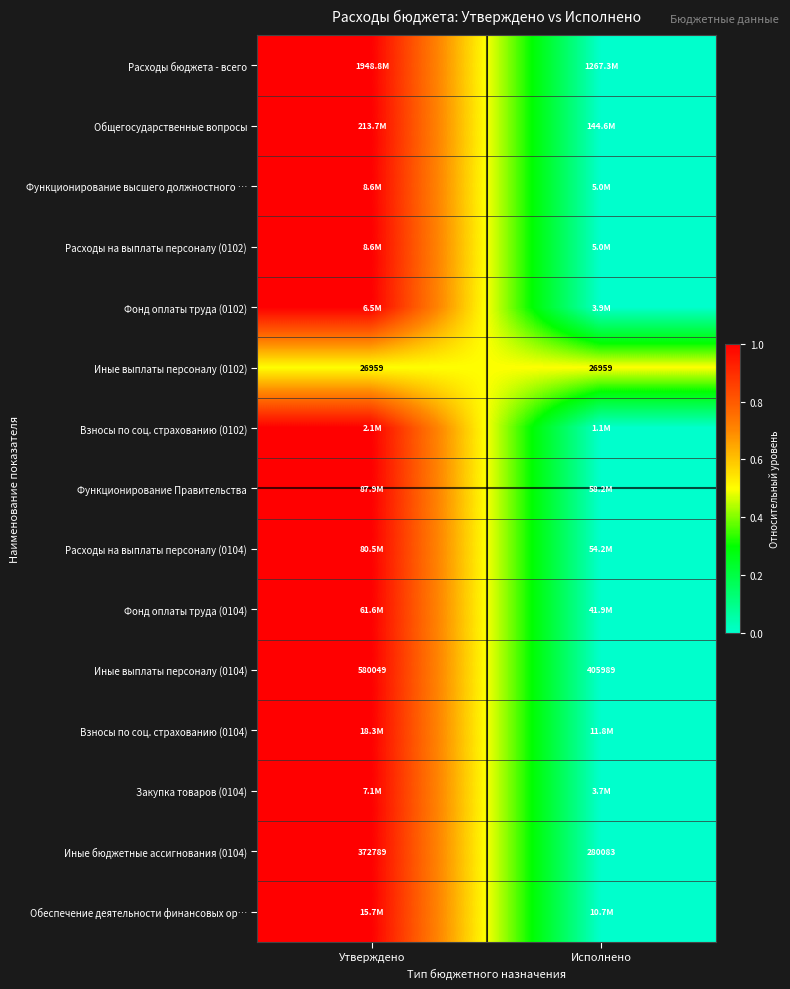

At which label does Иные бюджетные ассигнования (0104) reach its minimum?

Исполнено